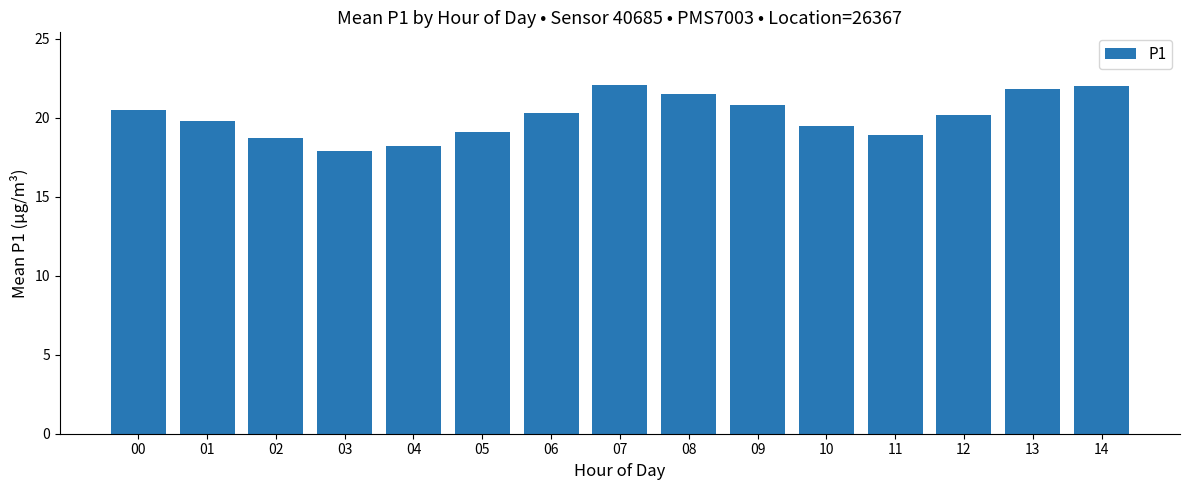

True or false: the data shows 19.5 at 10.

True